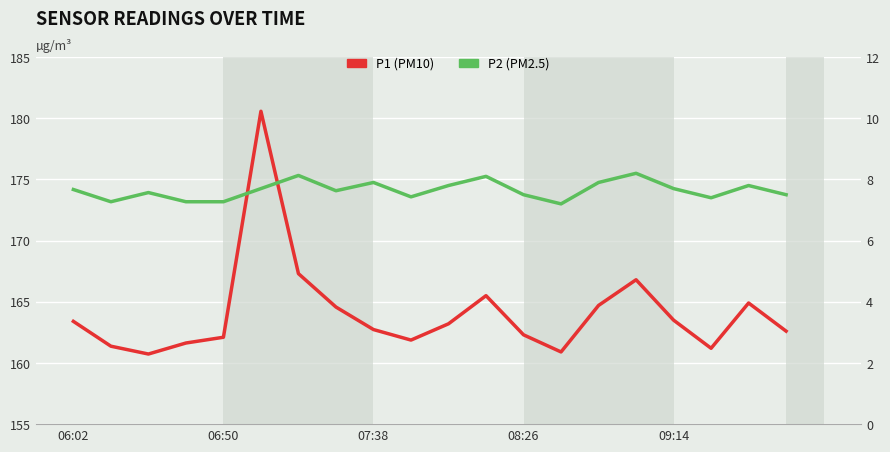

What is the sum of the P2 values at 11 and 9?

15.5